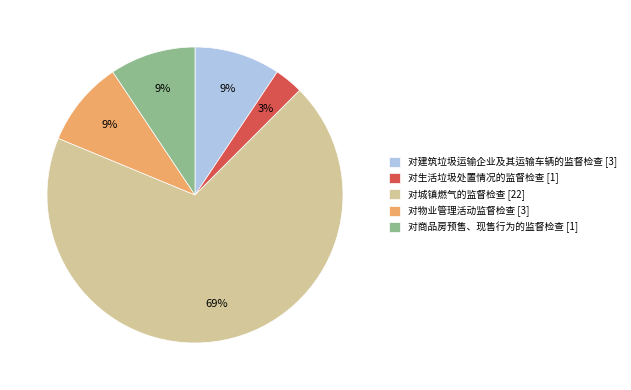

Between 对生活垃圾处置情况的监督检查 [1] and 对物业管理活动监督检查 [3], which is larger?

对物业管理活动监督检查 [3]